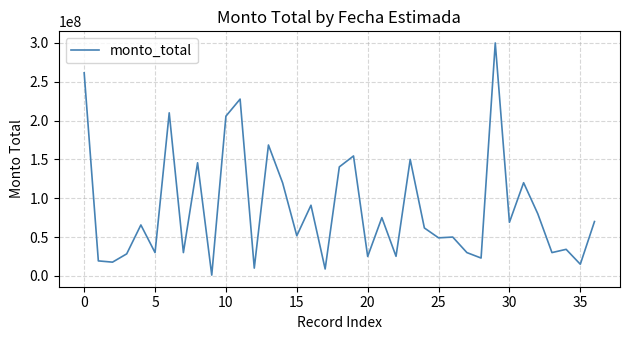

What is the difference between the maximum and minimum values?

299000000